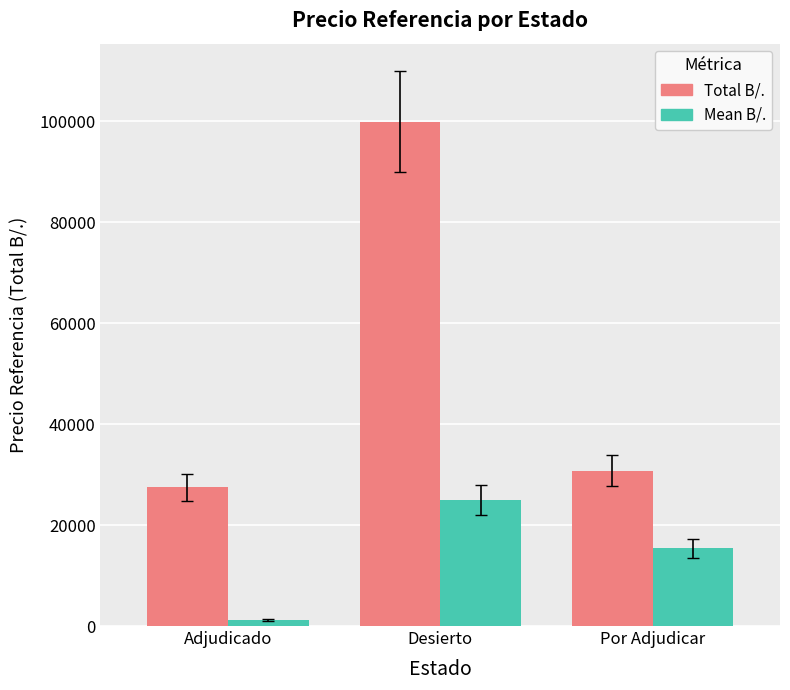

Reading left to right, list all the values displayed in this chart.

Total B/.: 27466.2	99925.6	30800.0
Mean B/.: 1165.0	24981.4	15400.0